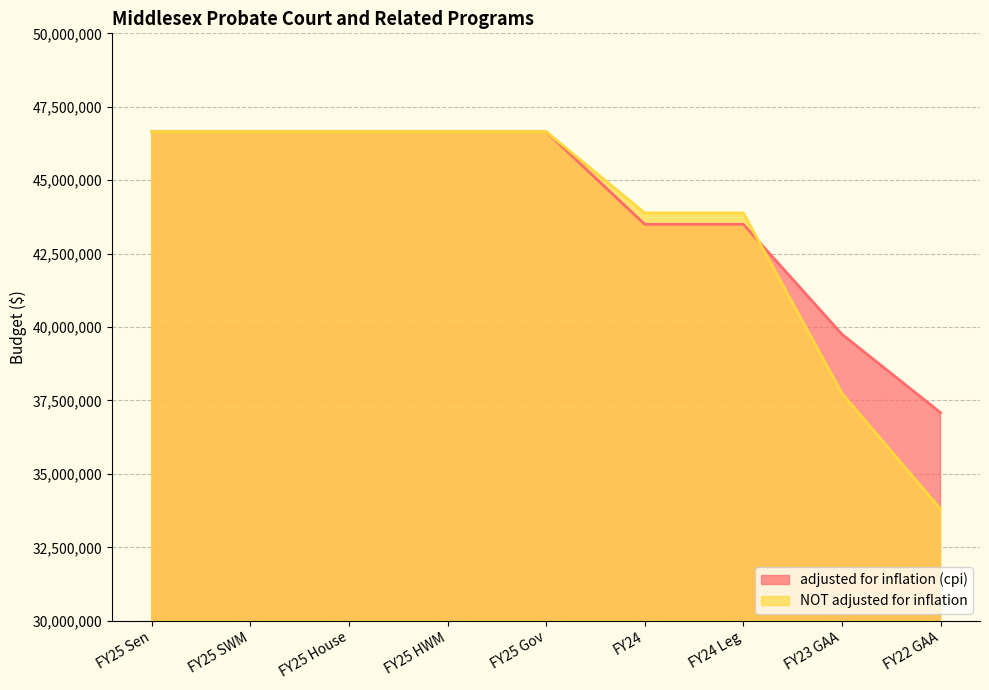

List the labels in order of NOT adjusted for inflation value, smallest first.

FY22 GAA, FY23 GAA, FY24, FY24 Leg, FY25 Sen, FY25 SWM, FY25 House, FY25 HWM, FY25 Gov